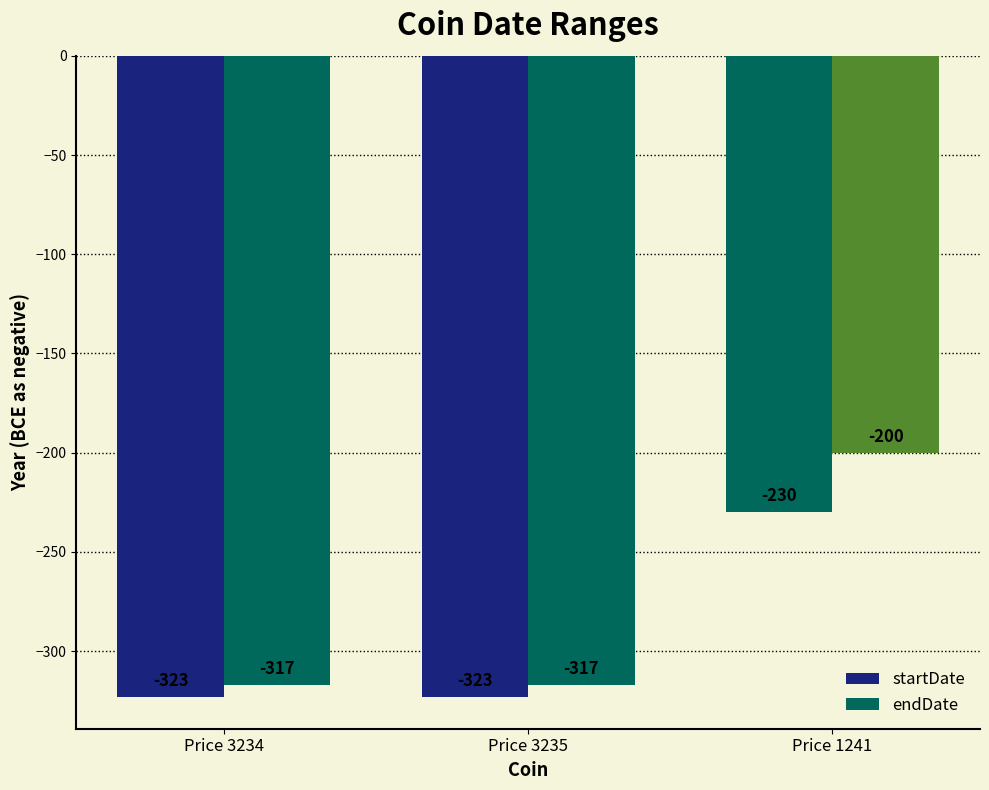

How many series are shown in this chart?

2